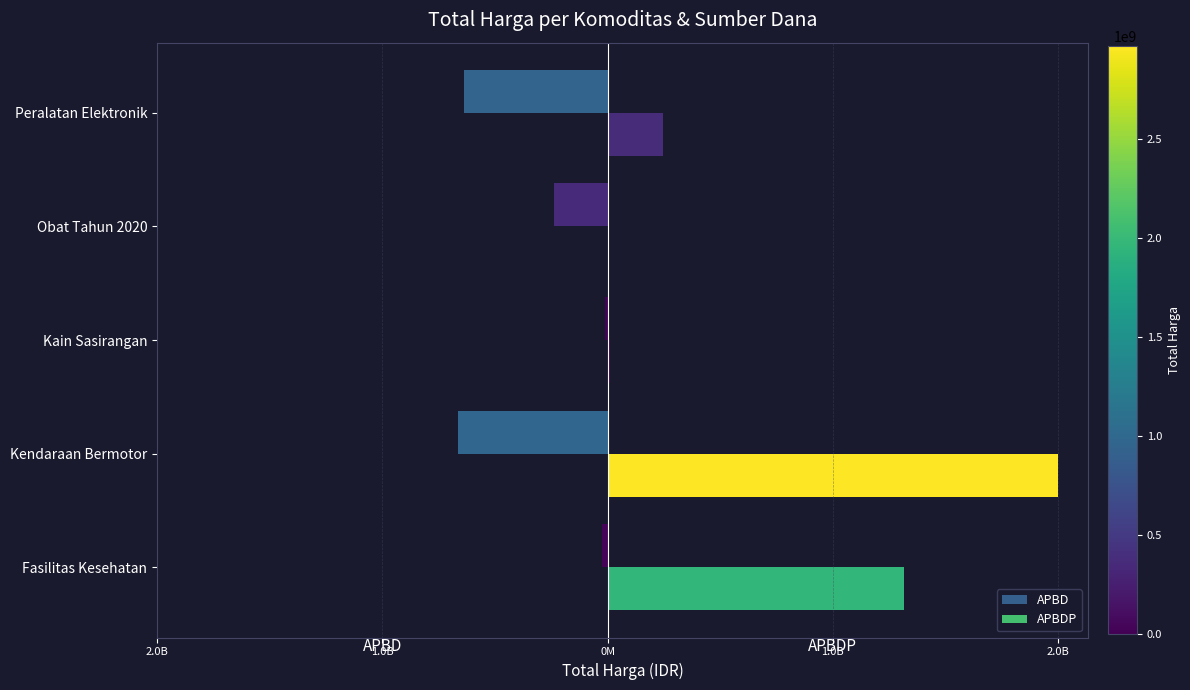

Rank the series by their maximum value, from lowest to highest.

APBD, APBDP